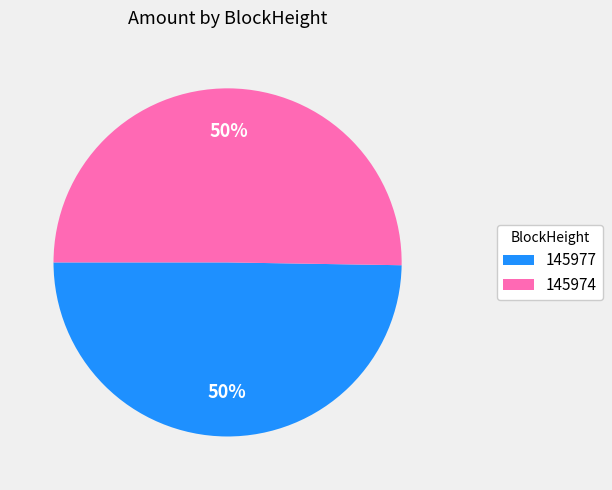

To the nearest percent, what is the average slice percentage?

50%